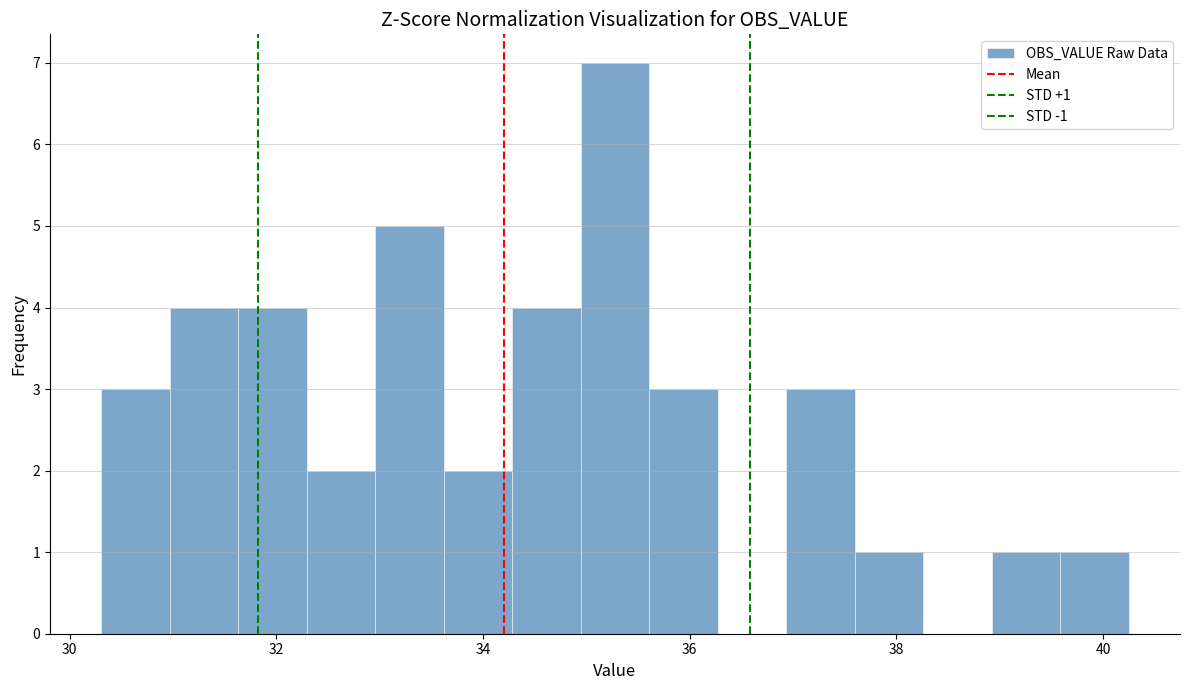

Read against the x-axis, roughly where is the centre of the tallest bar?

35.2